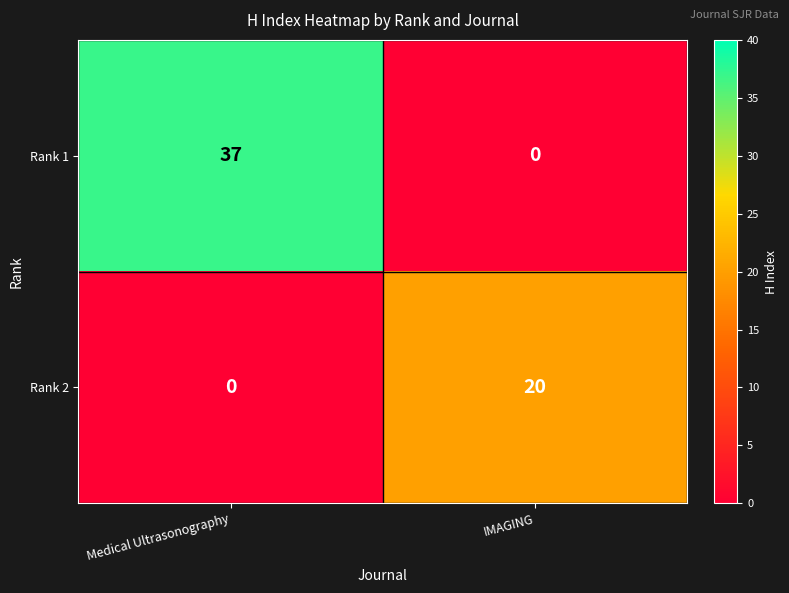

At Medical Ultrasonography, list the series in order from largest to smallest.

Rank 1, Rank 2